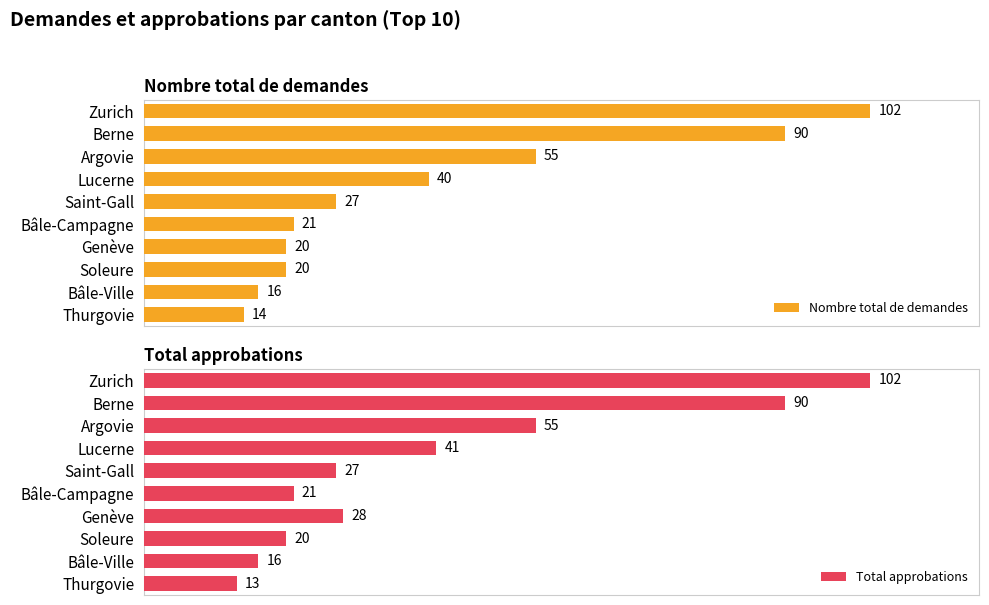

What is the highest value of the Nombre total de demandes series?

102